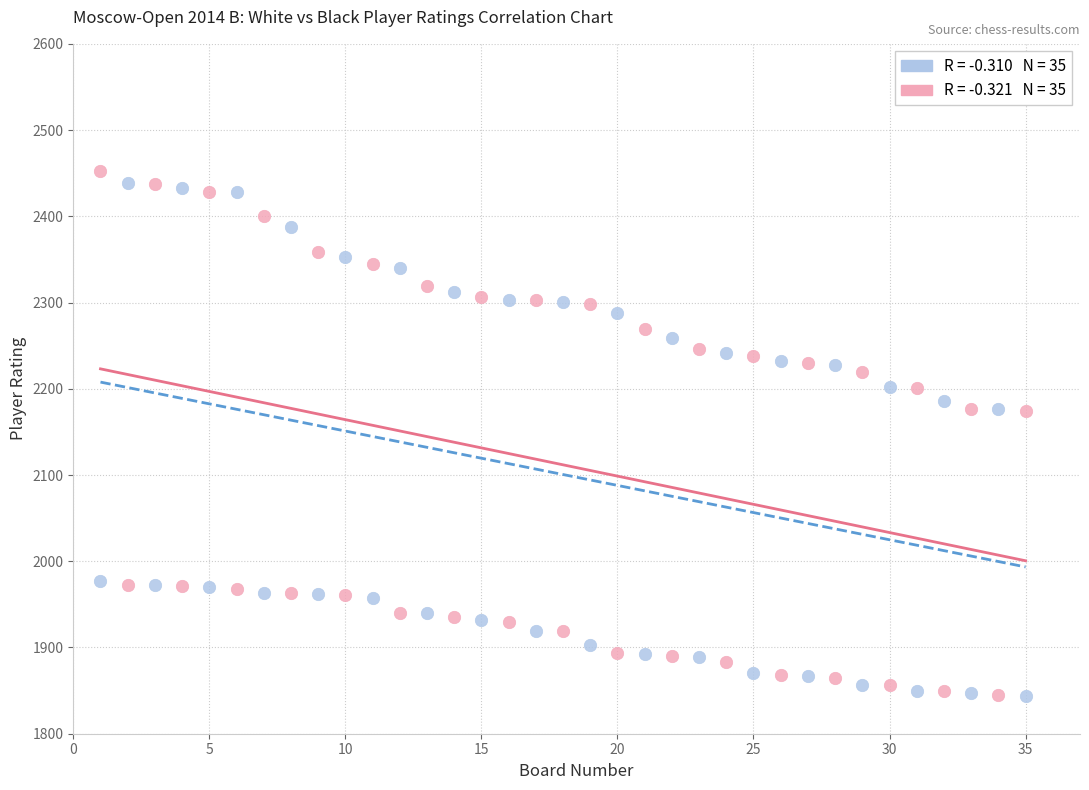

Across all data points, what is the range of X values (max minus min)?

34